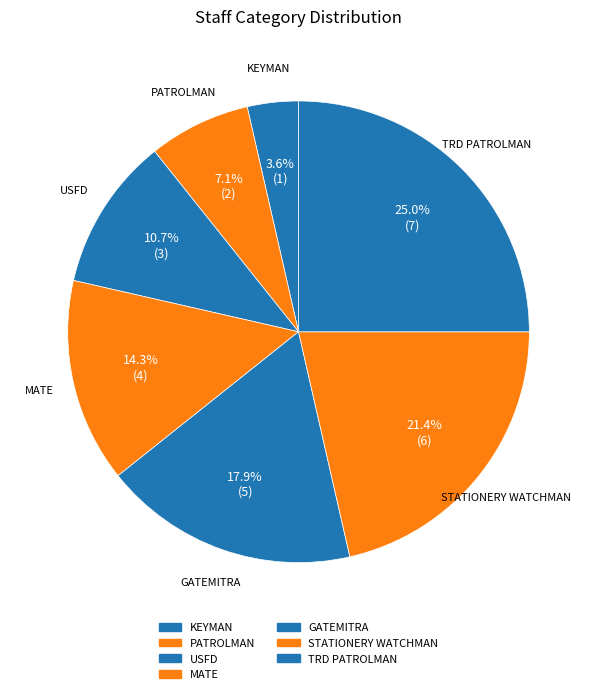

How many slices are in this pie chart?

7